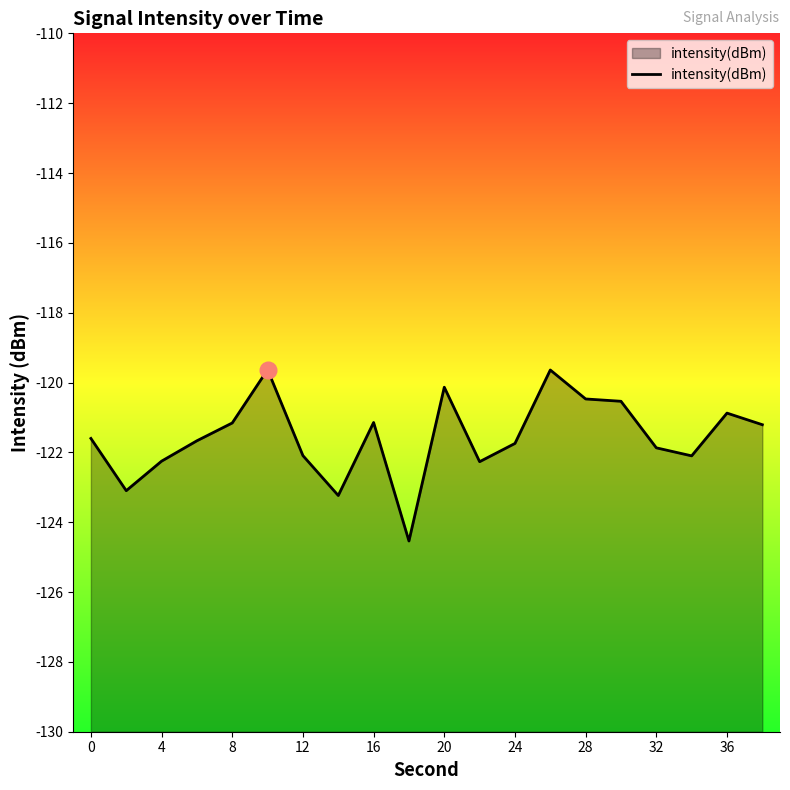

What is the greatest value displayed?

-119.6